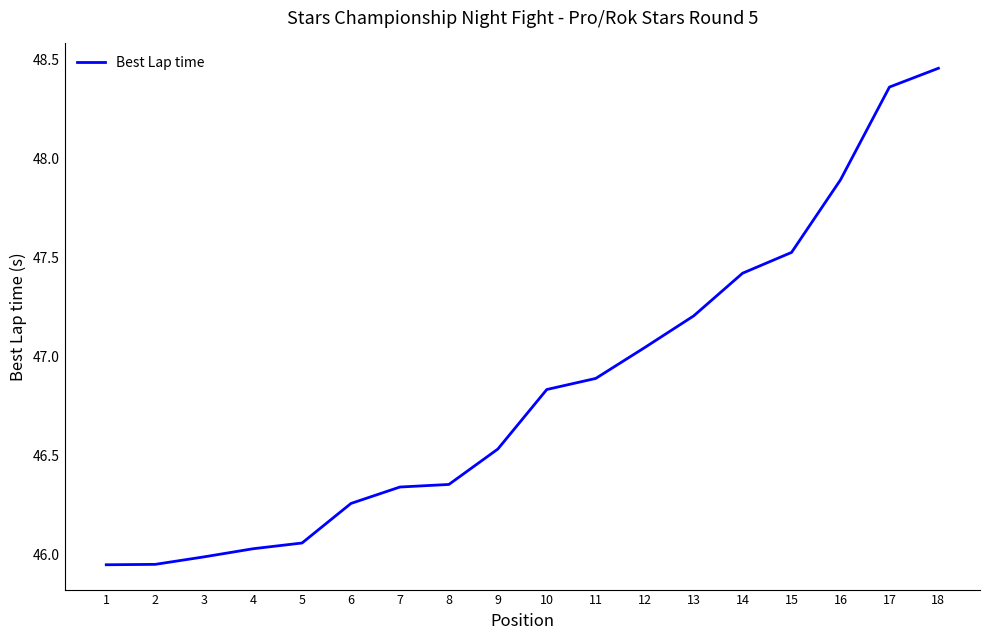

What is the difference between the values at 12 and 4?

1.0